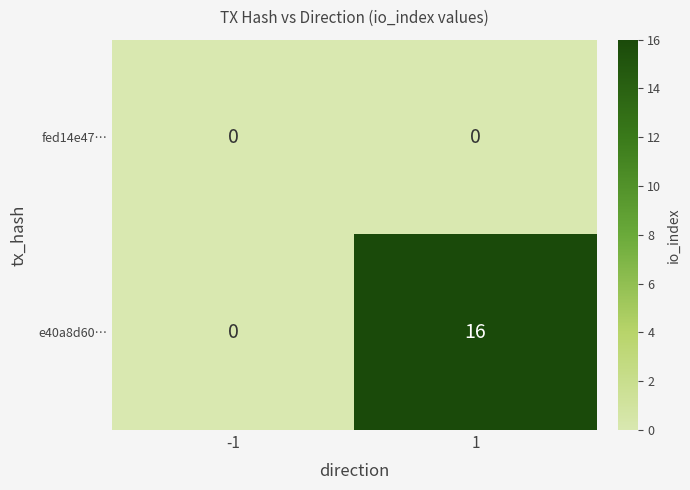

Reading left to right, extract all data points from this chart.

fed14e47…: -1=0	1=0
e40a8d60…: -1=0	1=16